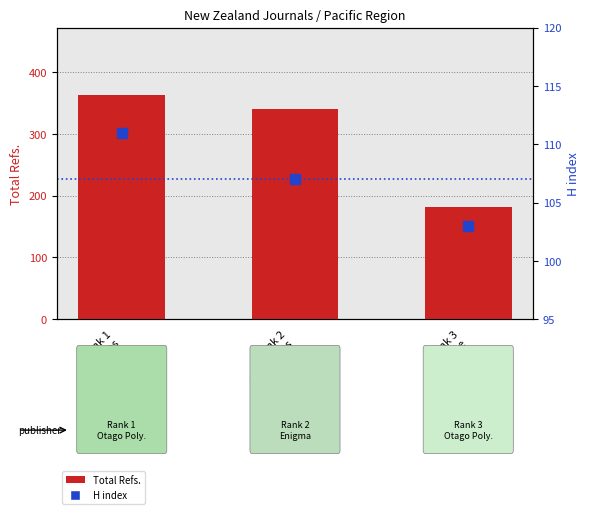

Is it true that Total Refs. equals 363 at Rank 1
Junctures?

True